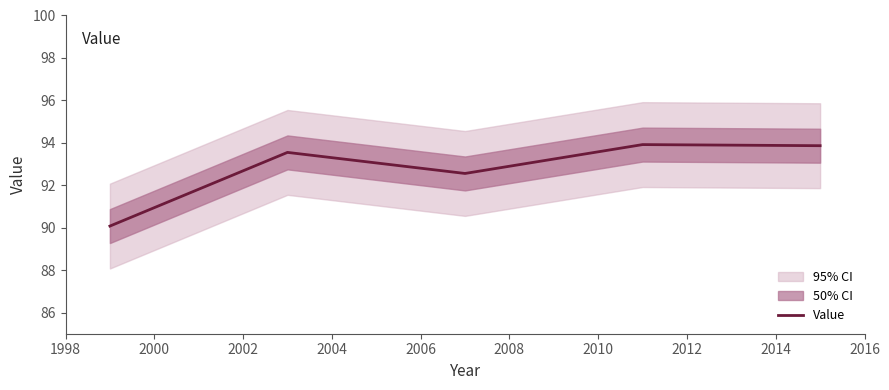

What is the value of the 4th point from the left?

93.9